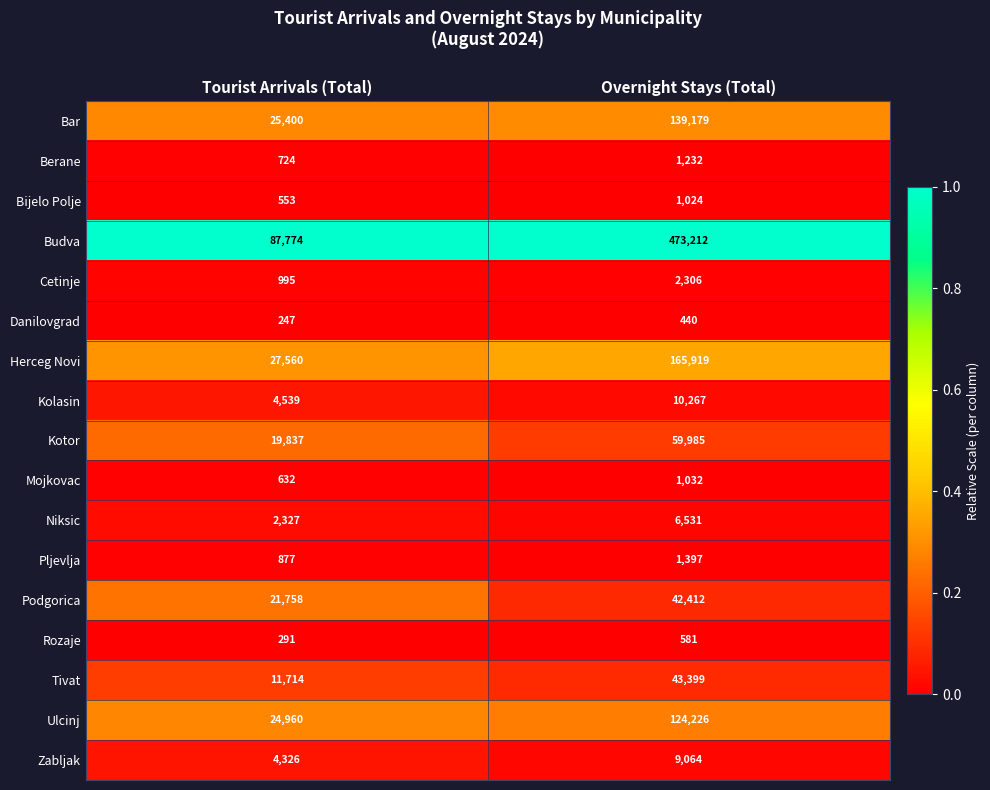

What is the difference between the maximum and minimum values in the Danilovgrad series?

193